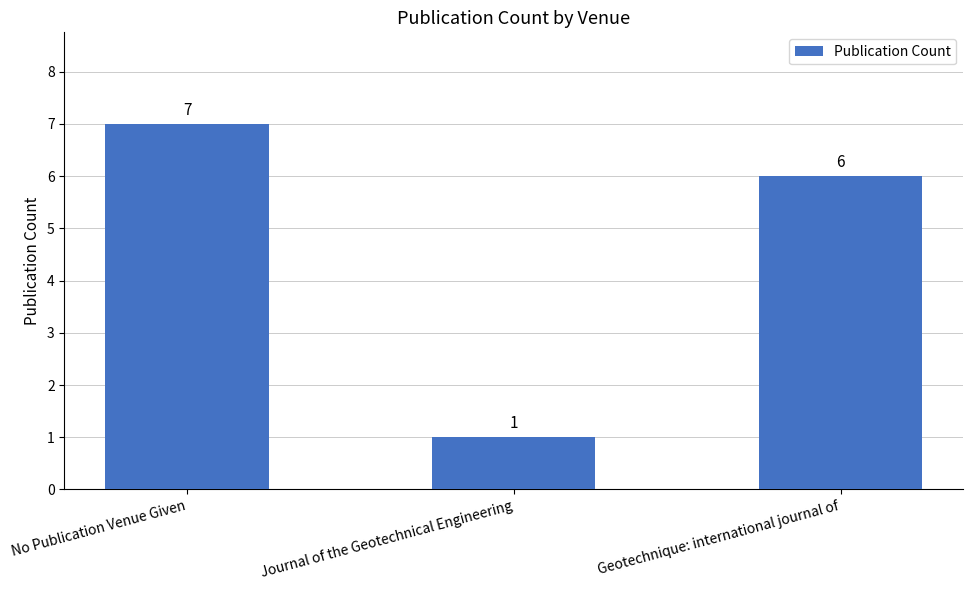

Which category has the lowest value across all series?

Journal of the Geotechnical Engineering